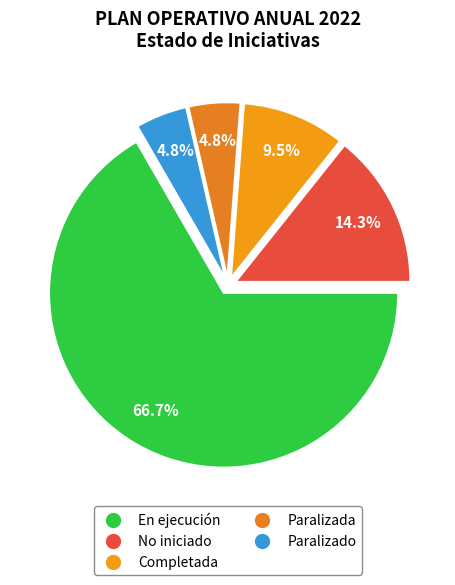

How many slices are in this pie chart?

5